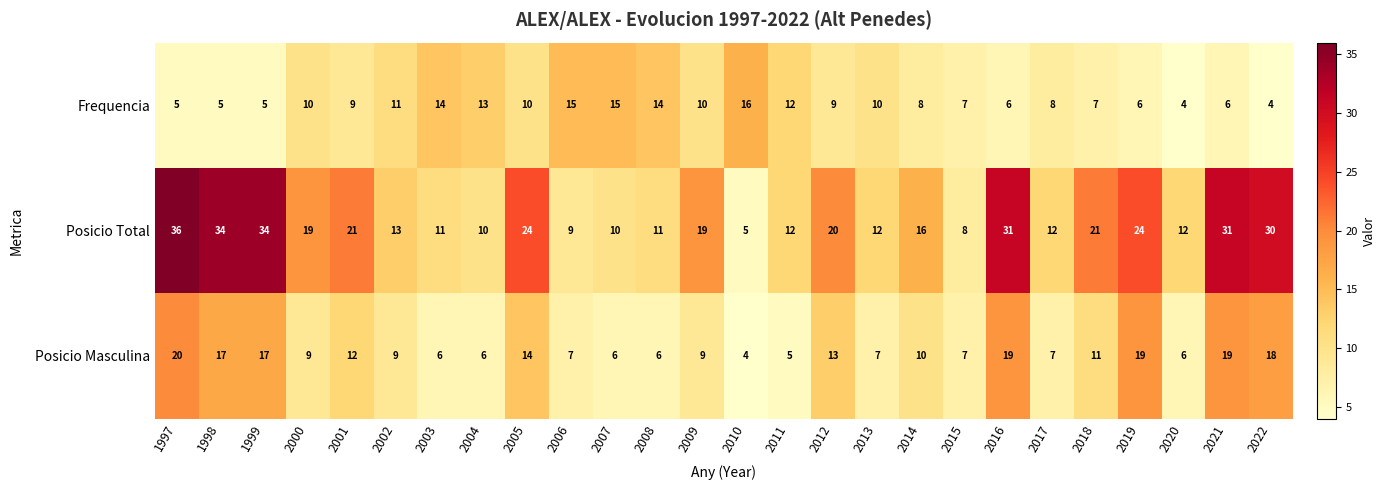

Is the value of Frequencia at 2016 greater than the value of Posicio Masculina at 2021?

No